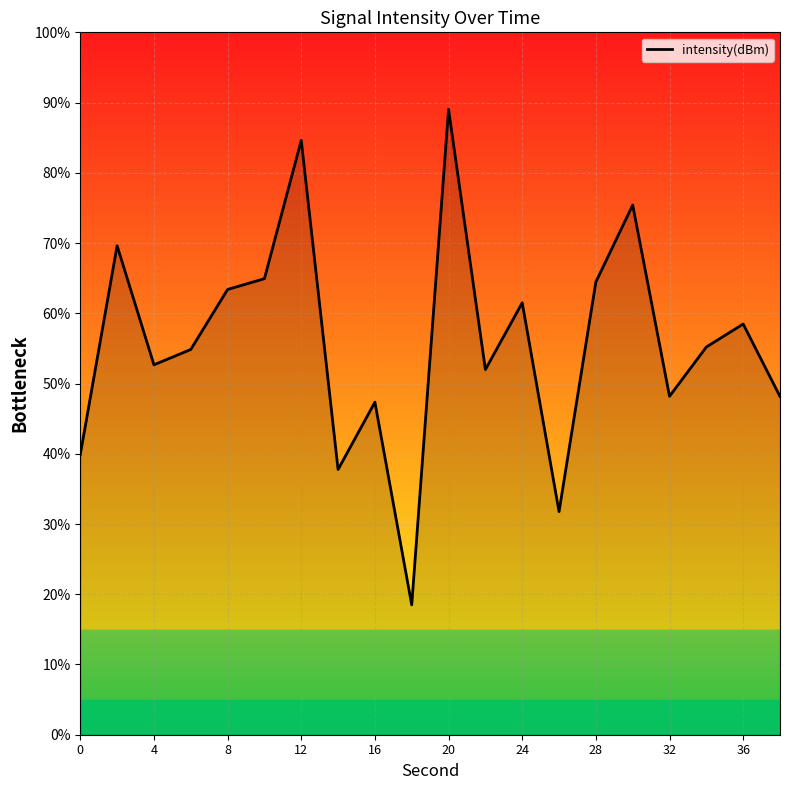

What is the difference between the maximum and minimum values?

70.6